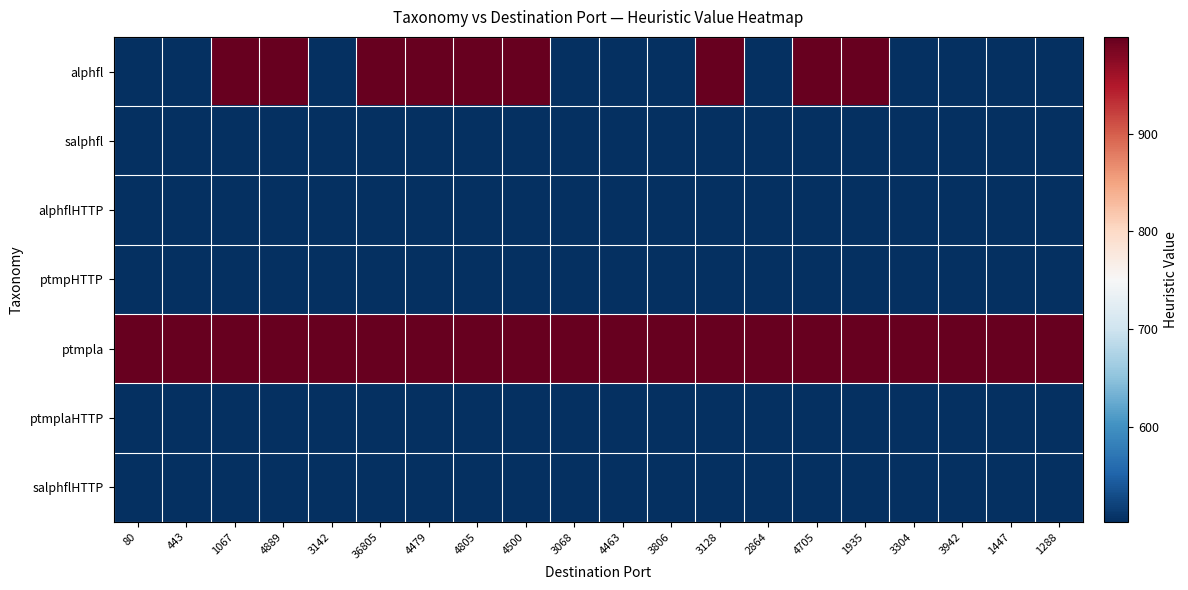

Which has a higher value, 3942 or 443?

3942